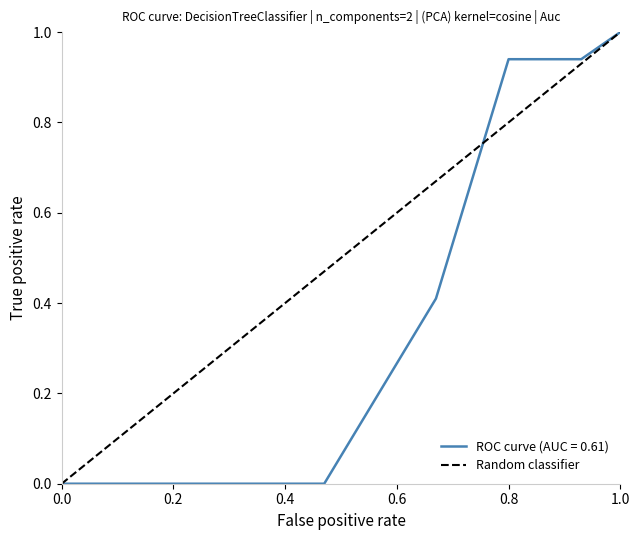

The Random classifier series shows 1.0 at 1.0. True or false?

True